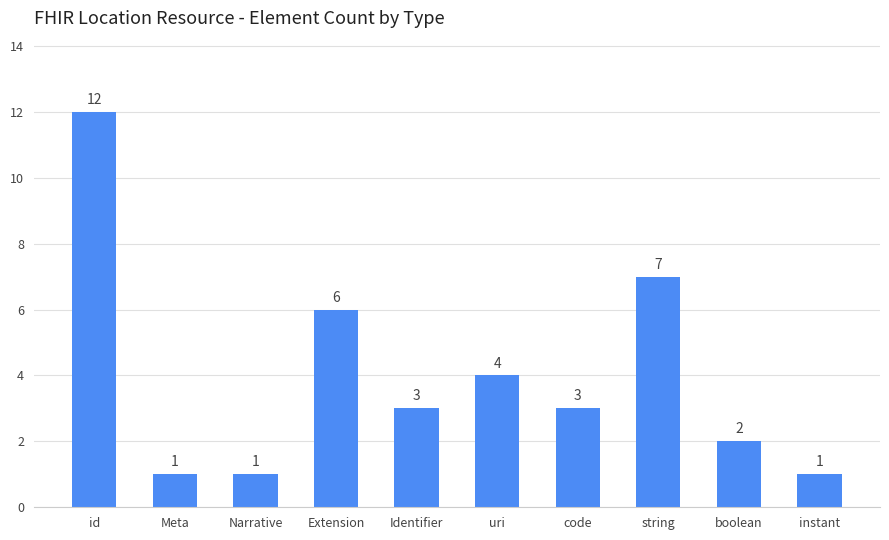

What is the greatest value displayed?

12